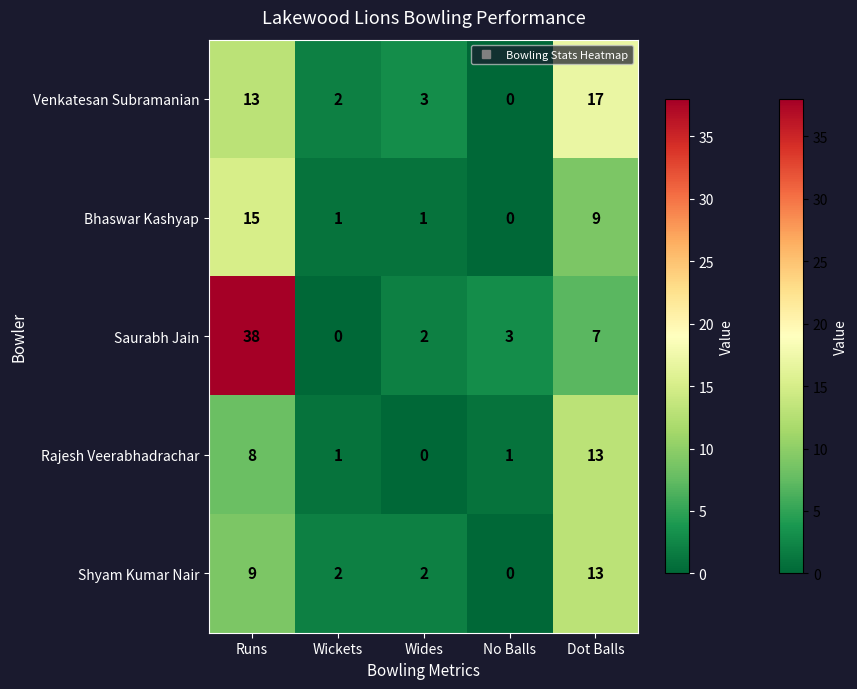

How many categories are shown in the chart?

5